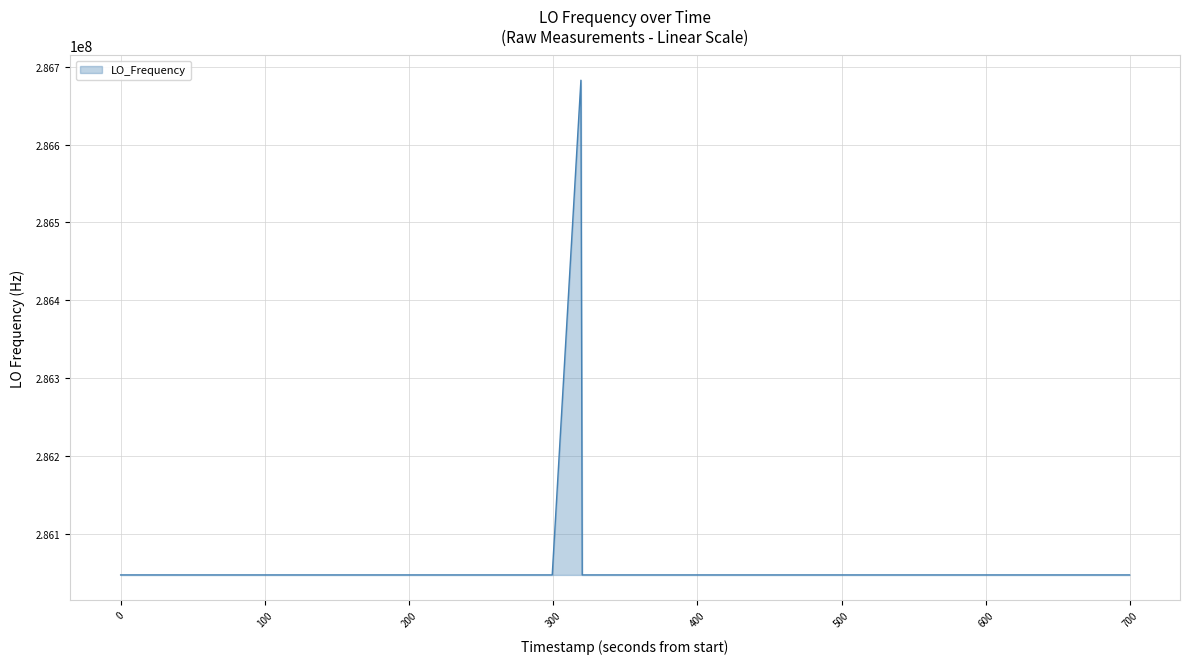

What is the greatest value displayed?

286682707.0